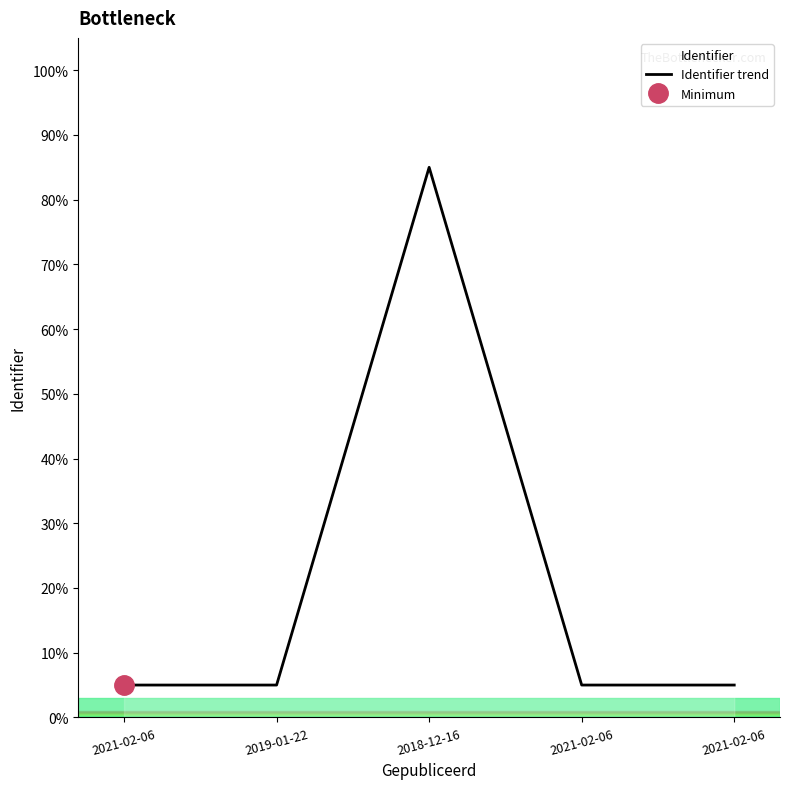

How many points are higher than both their immediate neighbors (excluding endpoints)?

1